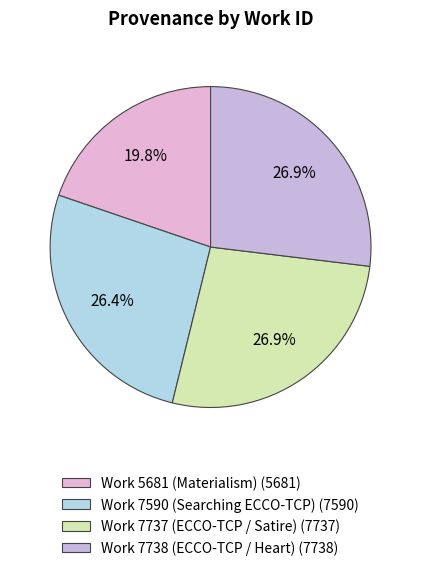

Is there a majority slice in this chart?

No